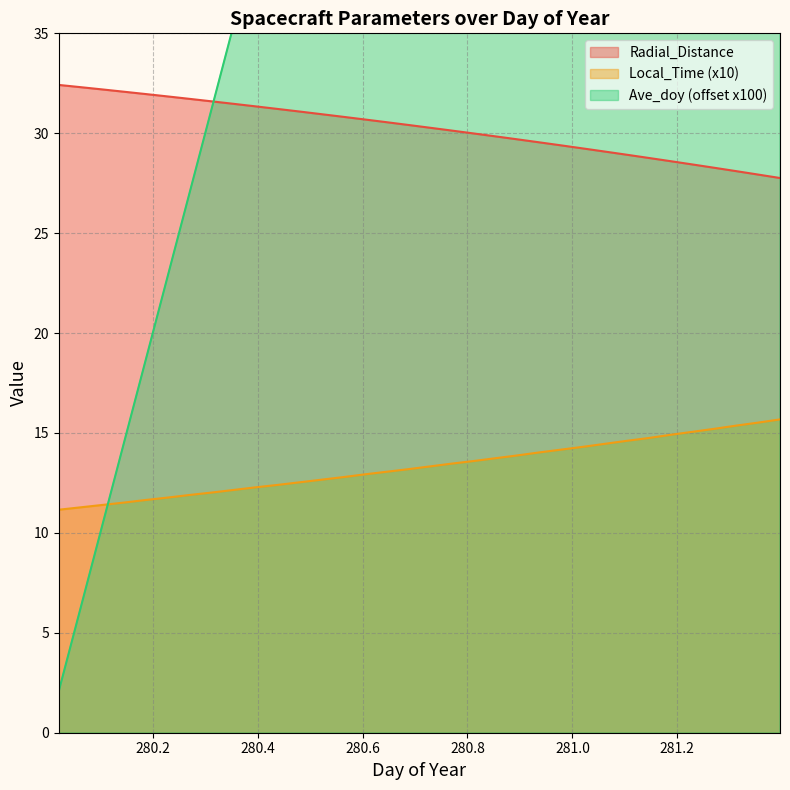

Which series has the largest total across all categories?

Ave_doy